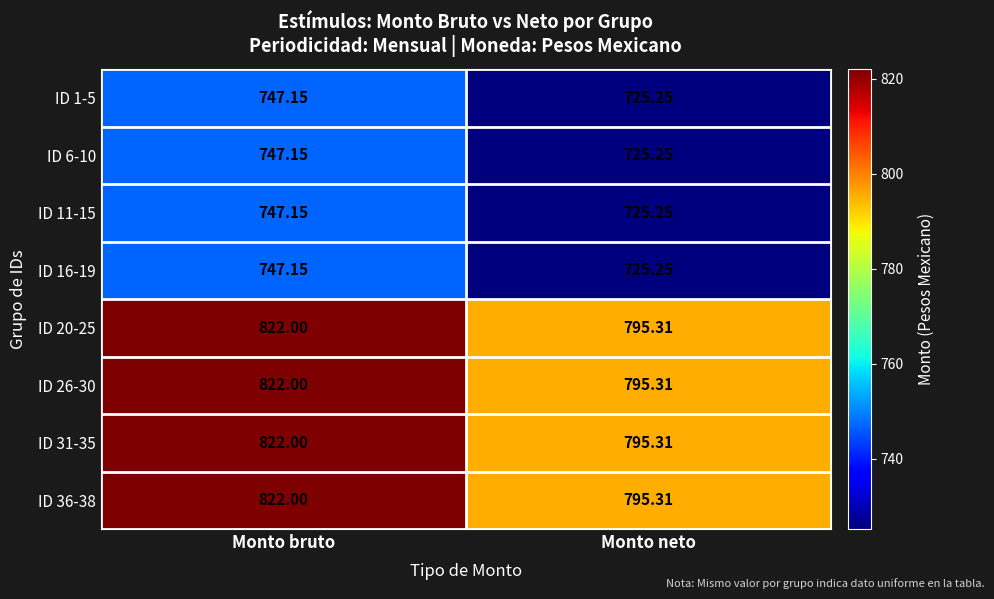

At which category is the sum across all series the highest?

Monto bruto